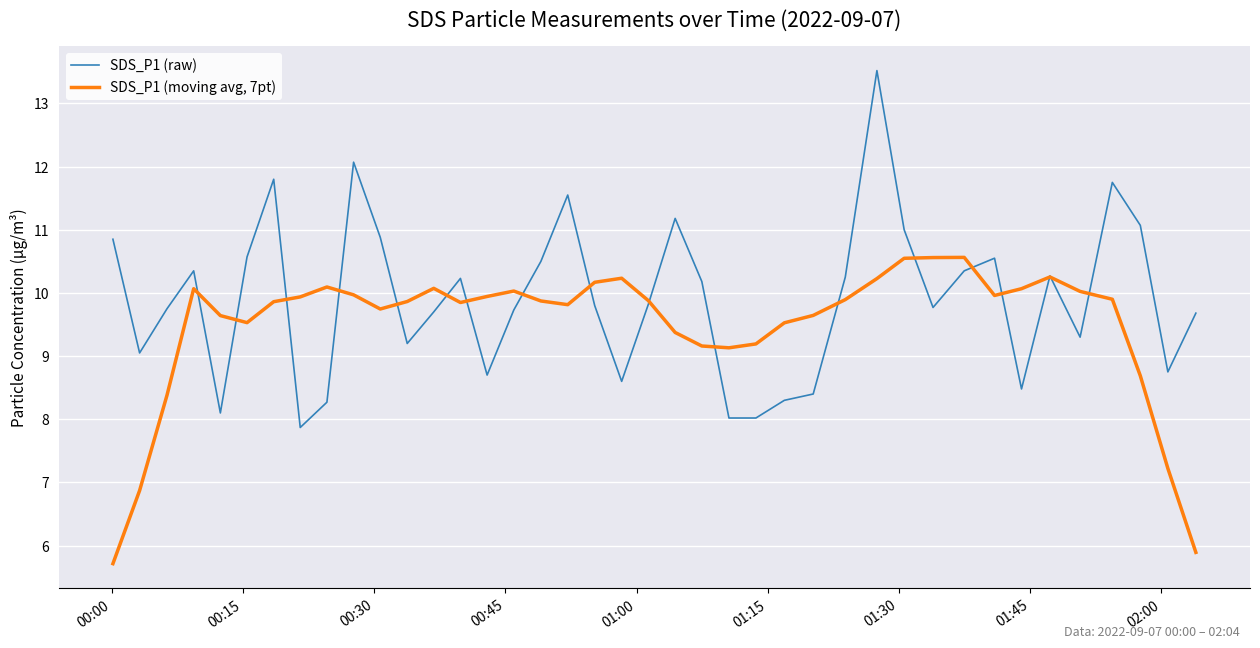

Rank the series by their average value, from highest to lowest.

SDS_P1 (raw), SDS_P1 (moving avg, 7pt)